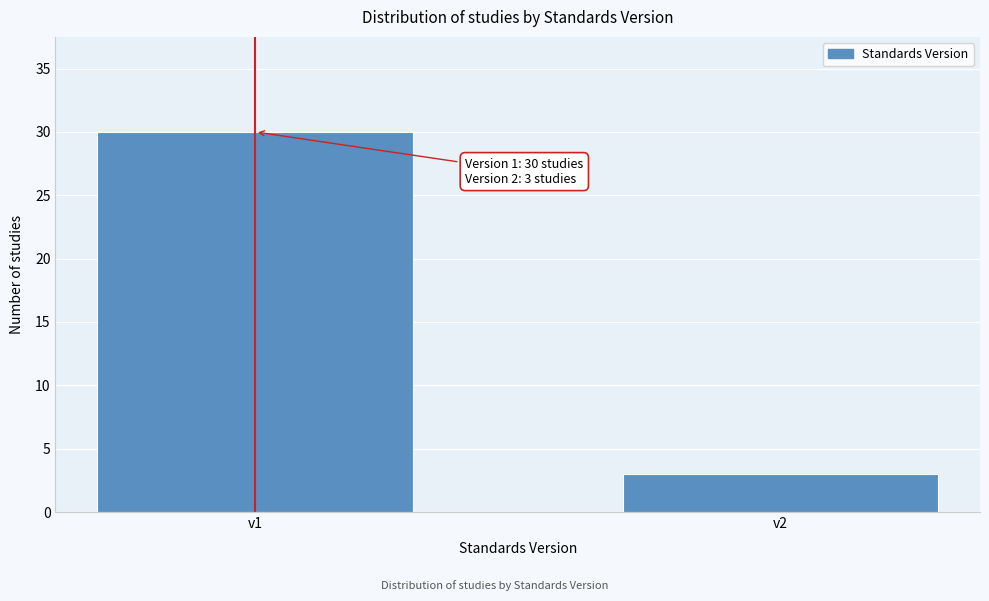

Reading right to left, list all the values displayed in this chart.

v2=3	v1=30